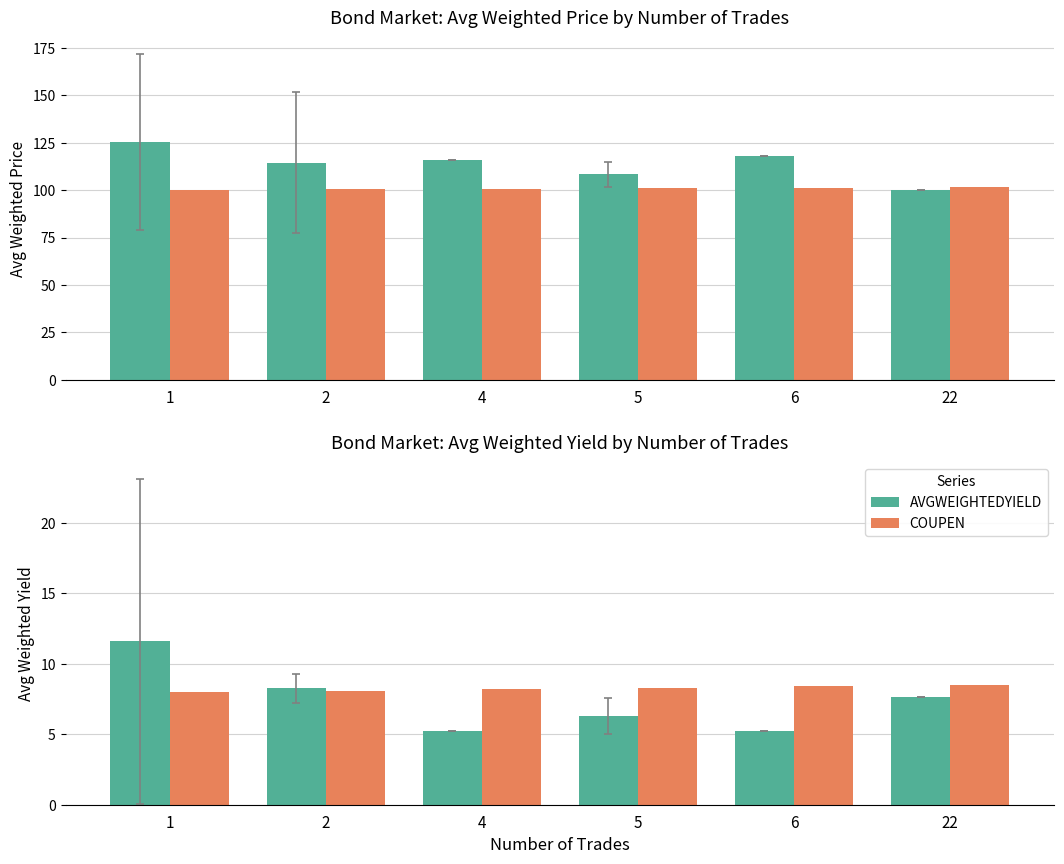

Read the AVGWEIGHTEDPRICE value at 22.

100.0